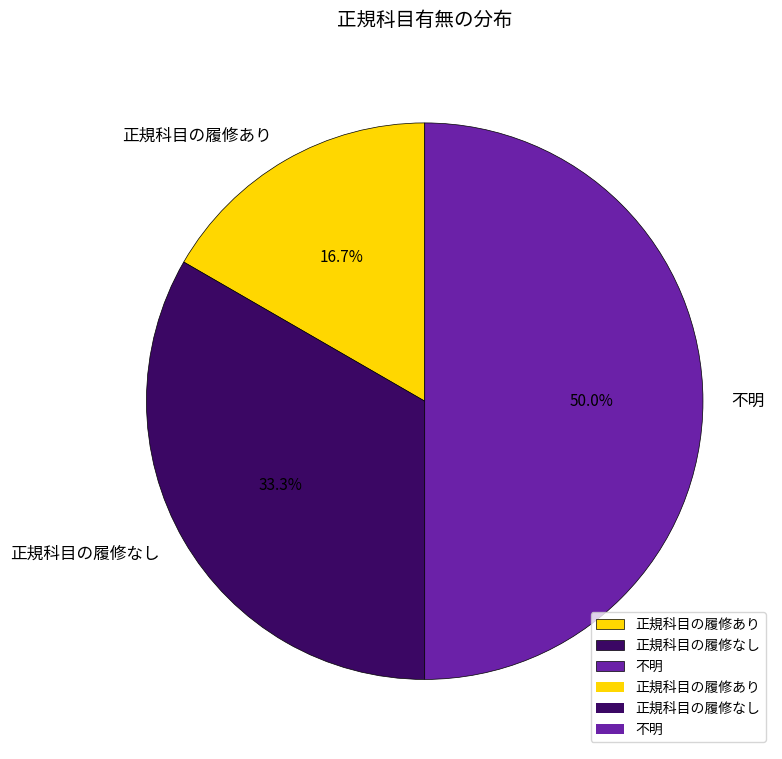

Count the number of slices in the pie.

3